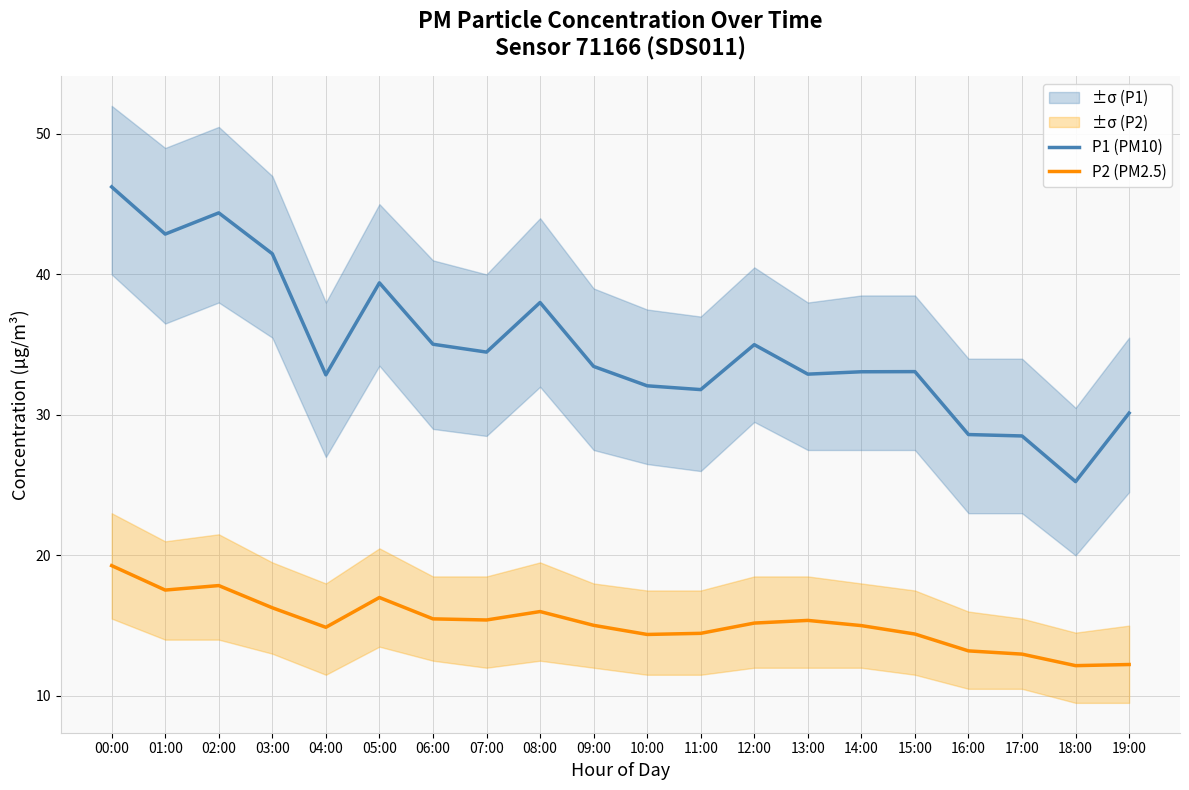

What is the sum of the P2 (PM2.5) values at 18:00 and 11:00?

26.6